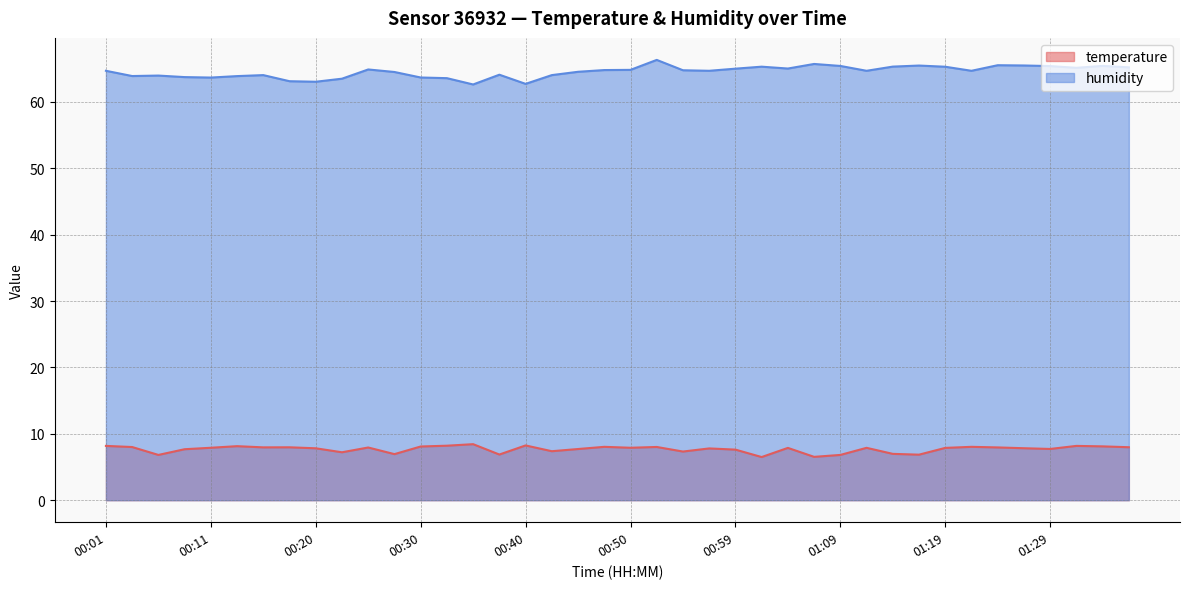

True or false: humidity and temperature intersect in this chart.

False